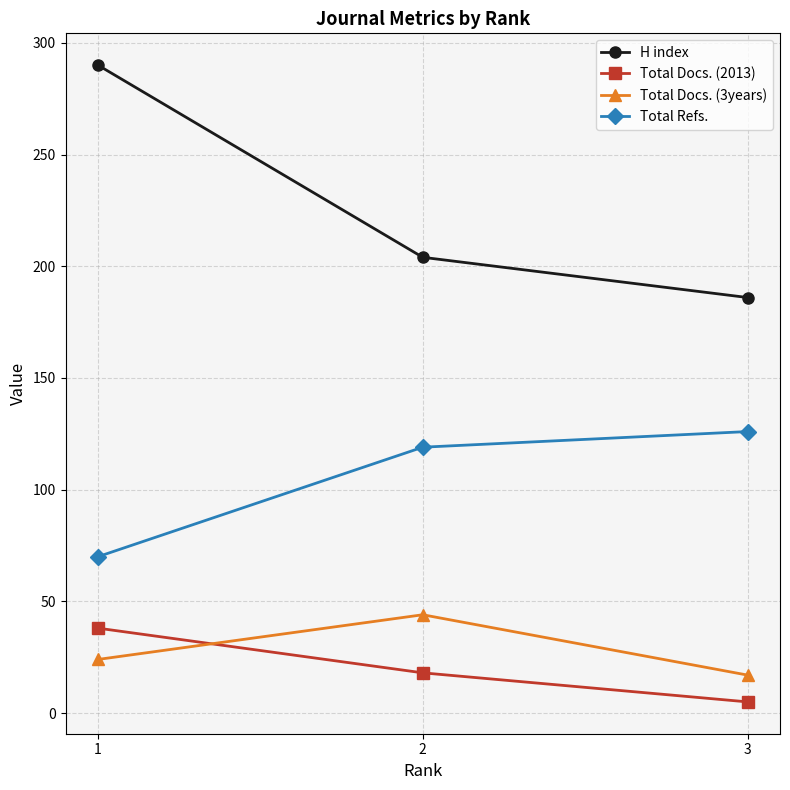

List the series in order of their peak value, highest first.

H index, Total Refs., Total Docs. (3years), Total Docs. (2013)